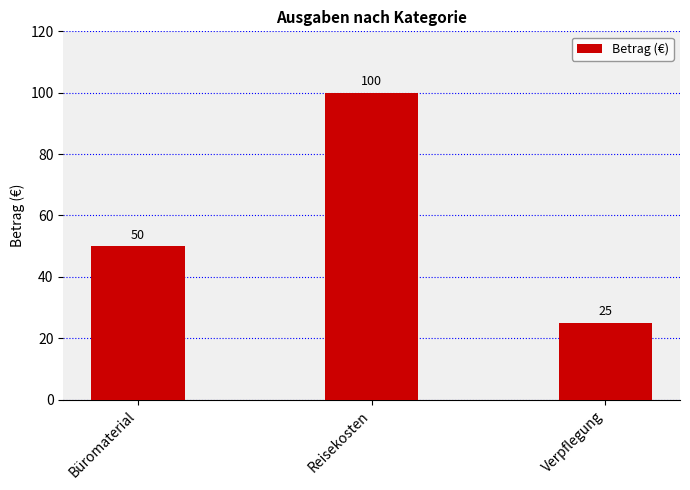

True or false: the data shows 27 at Büromaterial.

False